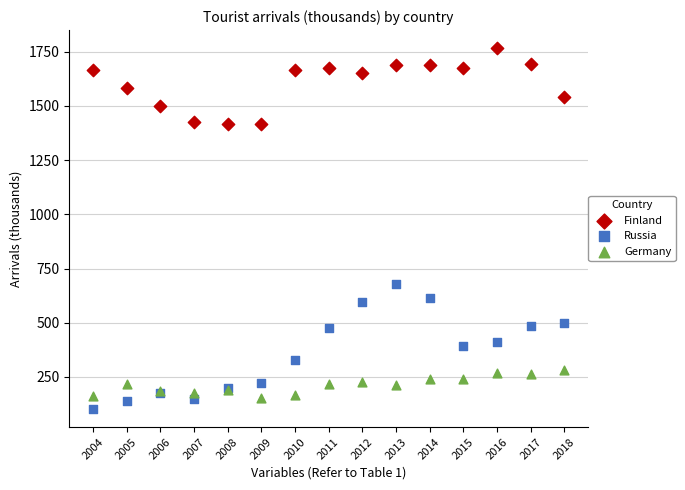

What are all the series names shown in the legend?

Finland, Russia, Germany